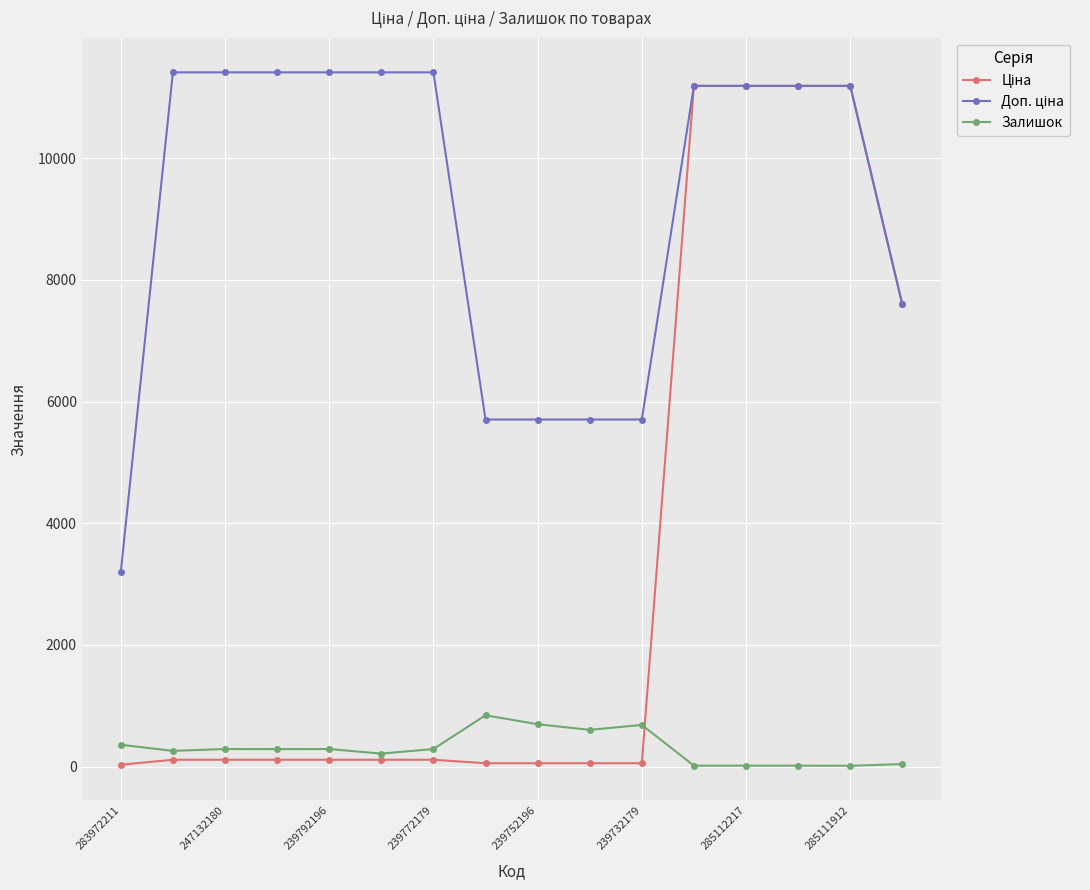

What is the maximum value for Залишок?

845.0